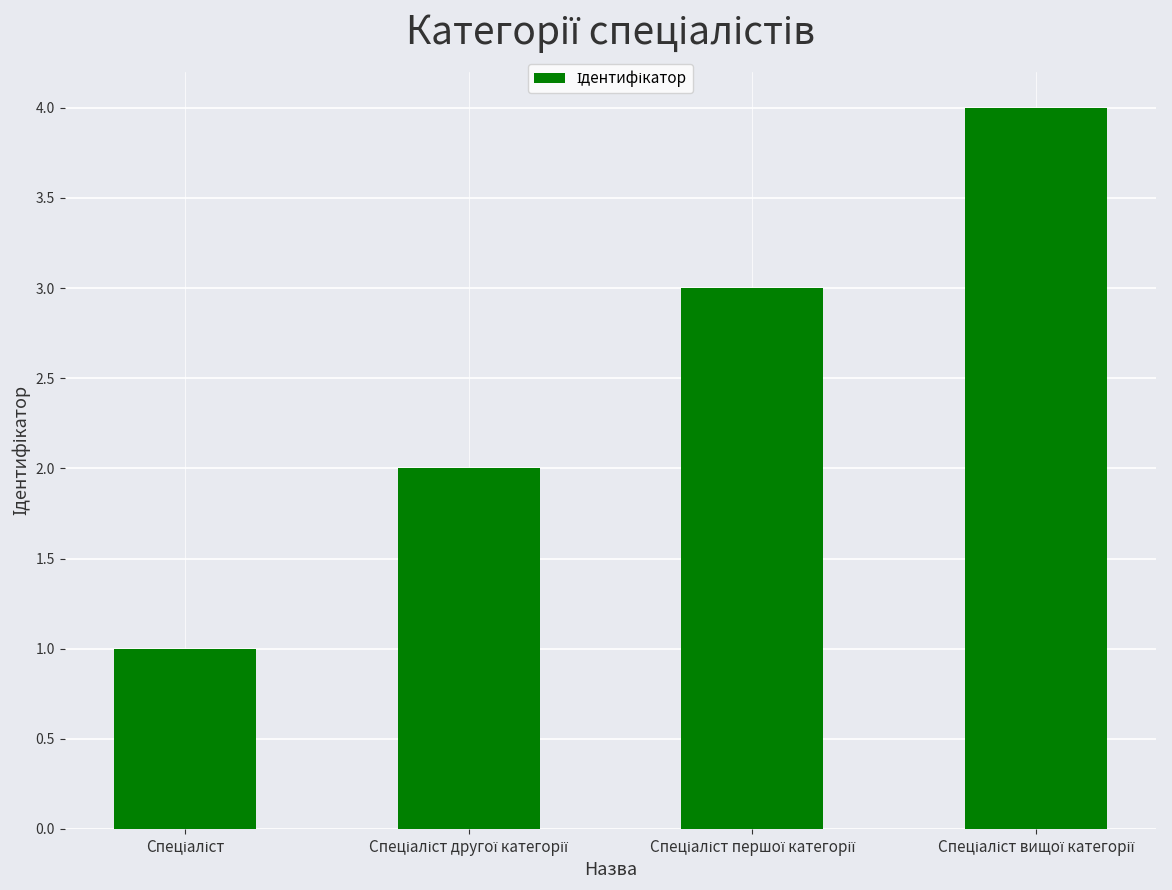

What is the difference between the maximum and minimum values?

3